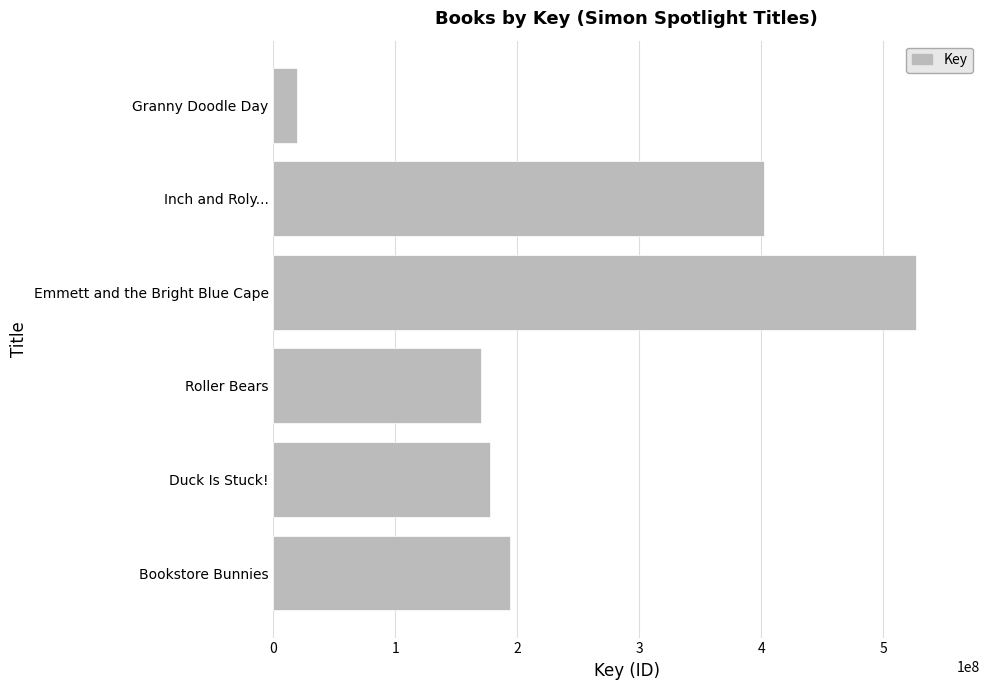

How many categories are shown in the chart?

6